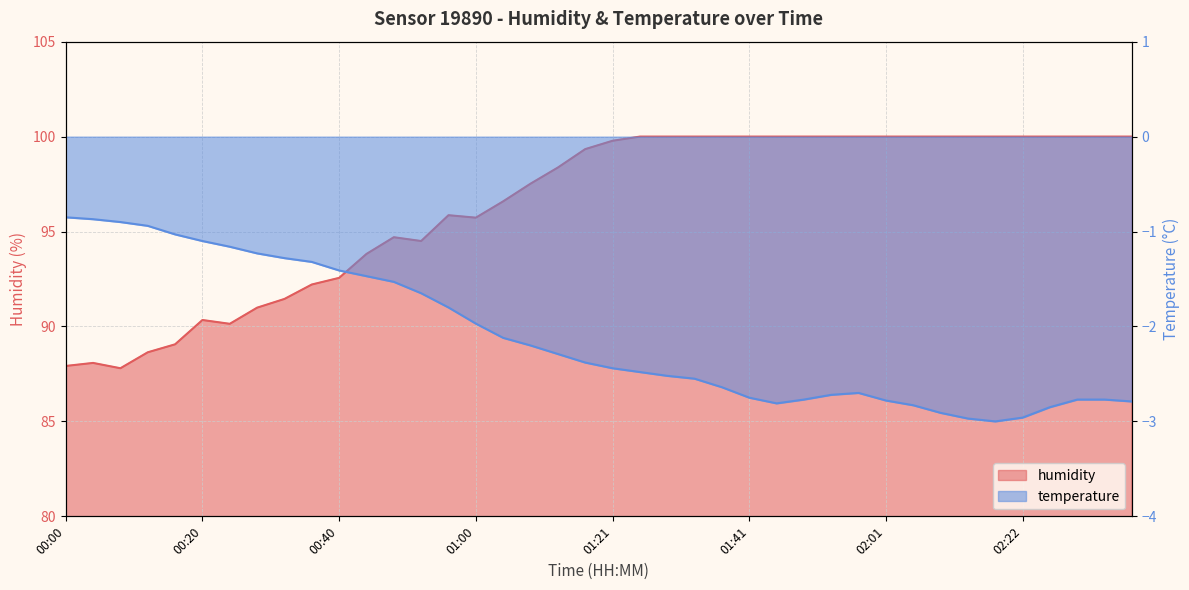

What is the greatest value displayed?

100.0